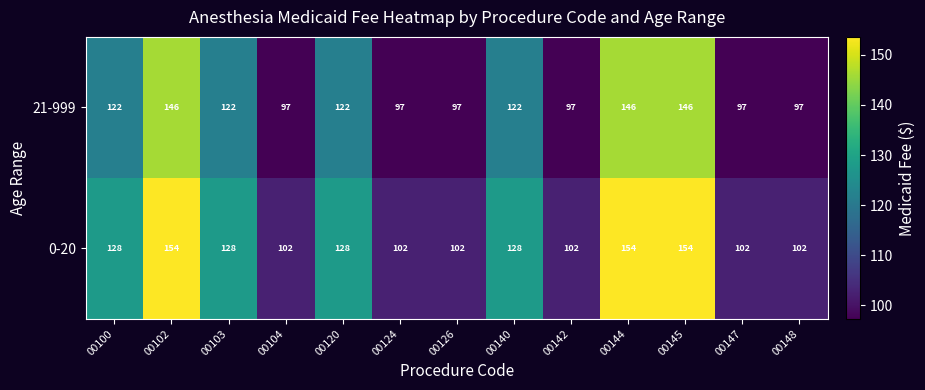

What is the average value of the 0-20 series?

122